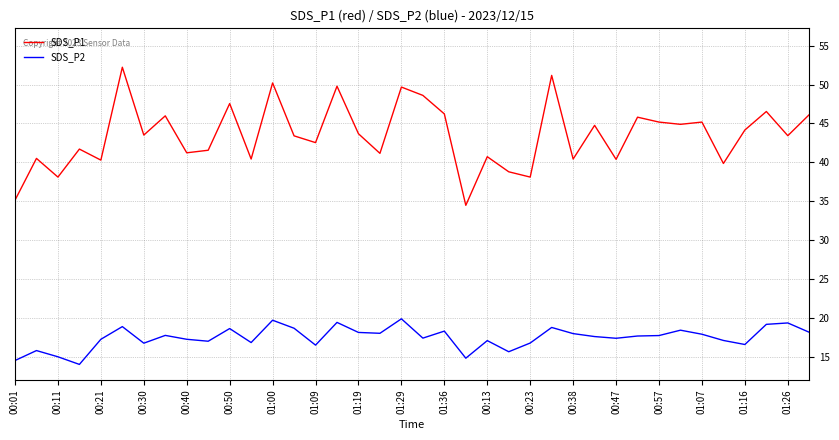

Does the chart display data point markers on the line(s)?

No